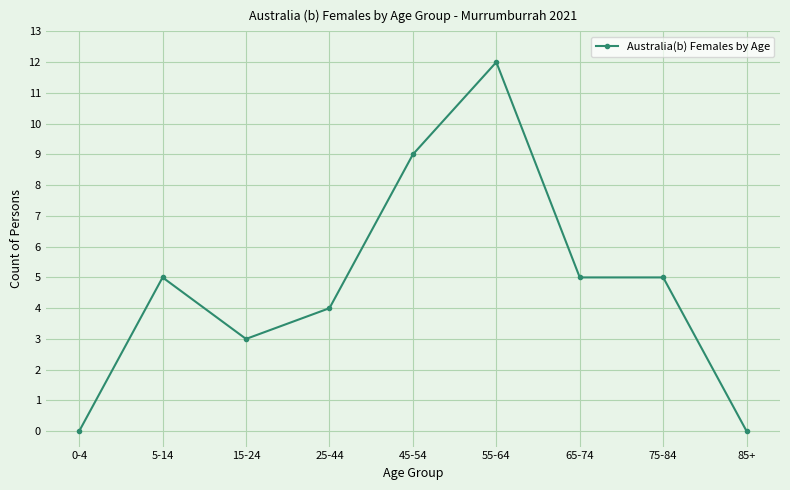

Reading left to right, extract all data points from this chart.

0-4=0	5-14=5	15-24=3	25-44=4	45-54=9	55-64=12	65-74=5	75-84=5	85+=0